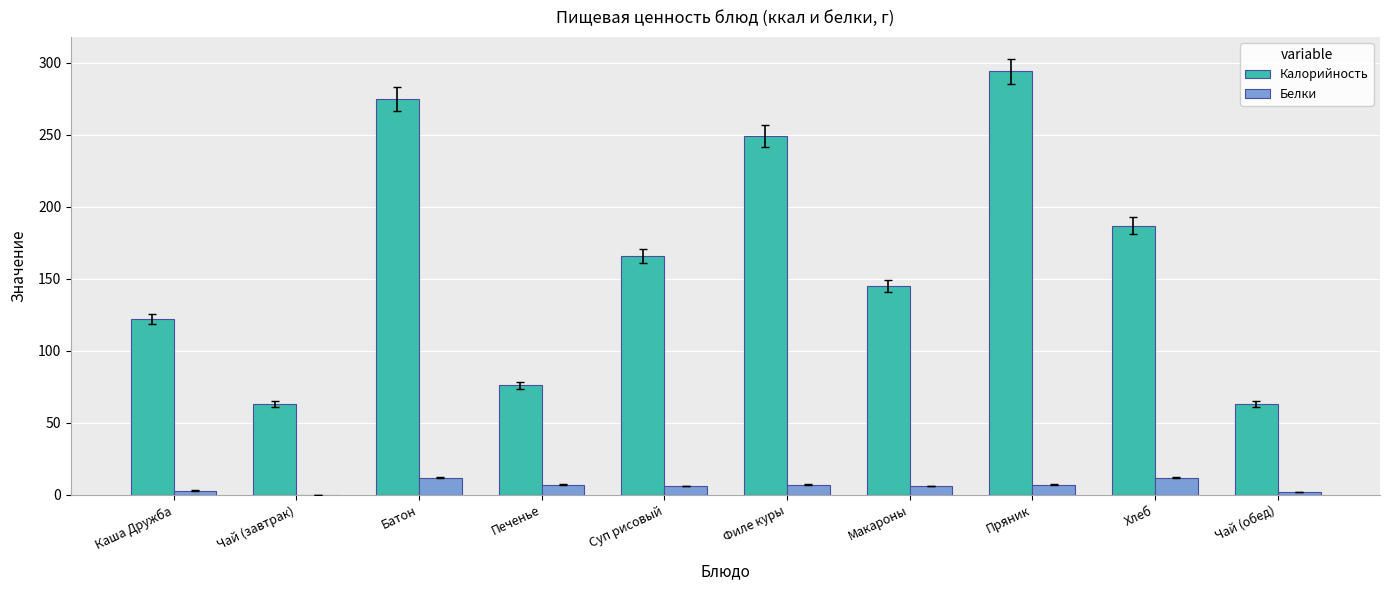

Is it true that Калорийность equals 294 at Пряник?

True